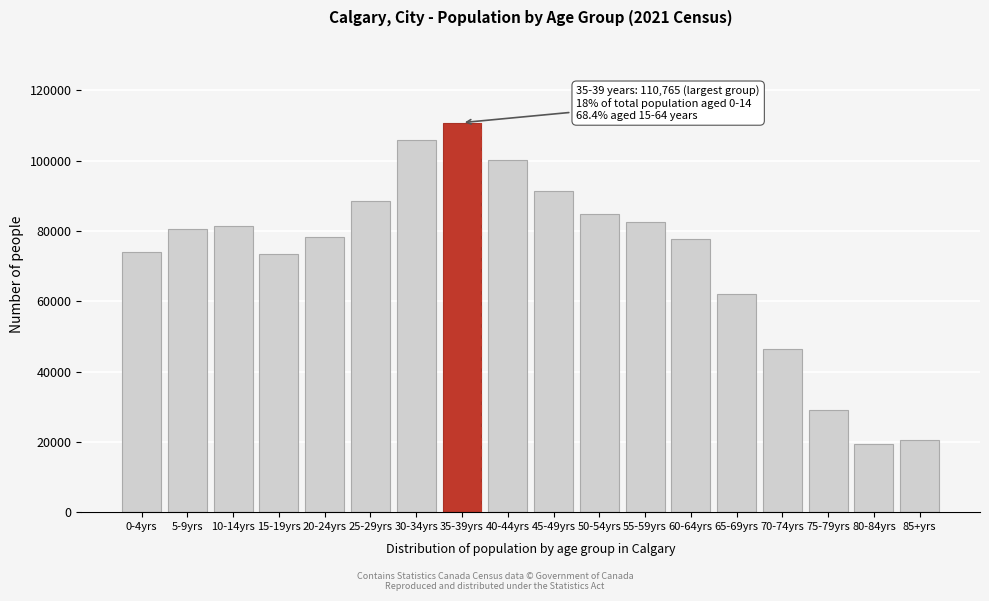

At which category does the chart reach its peak across all series?

35-39yrs